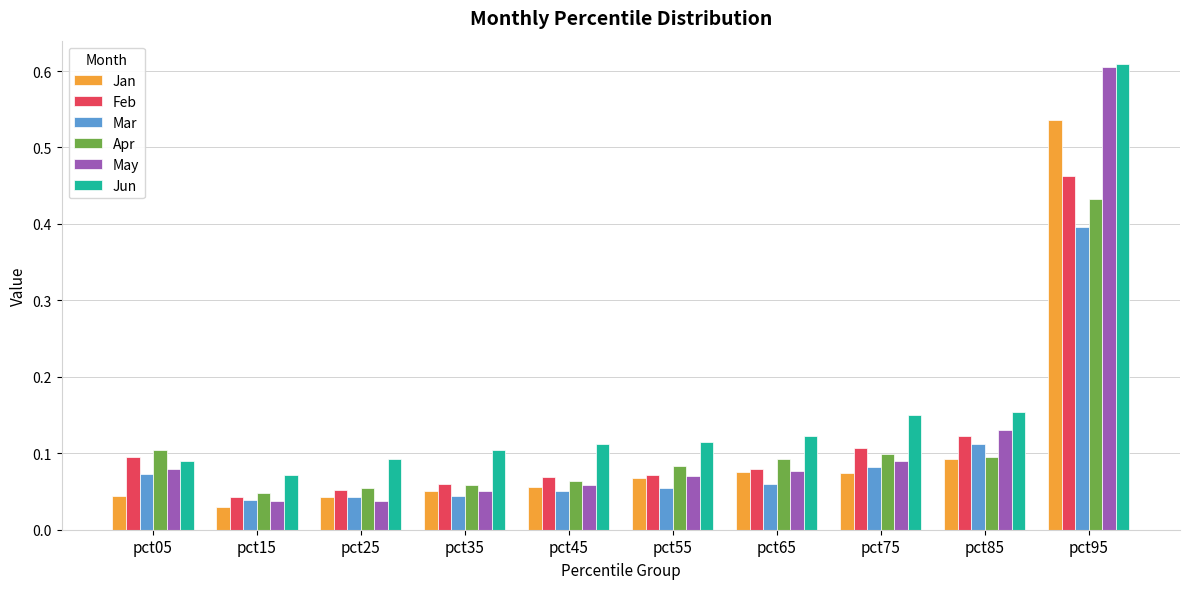

At which label is Jan closest to 0?

pct15